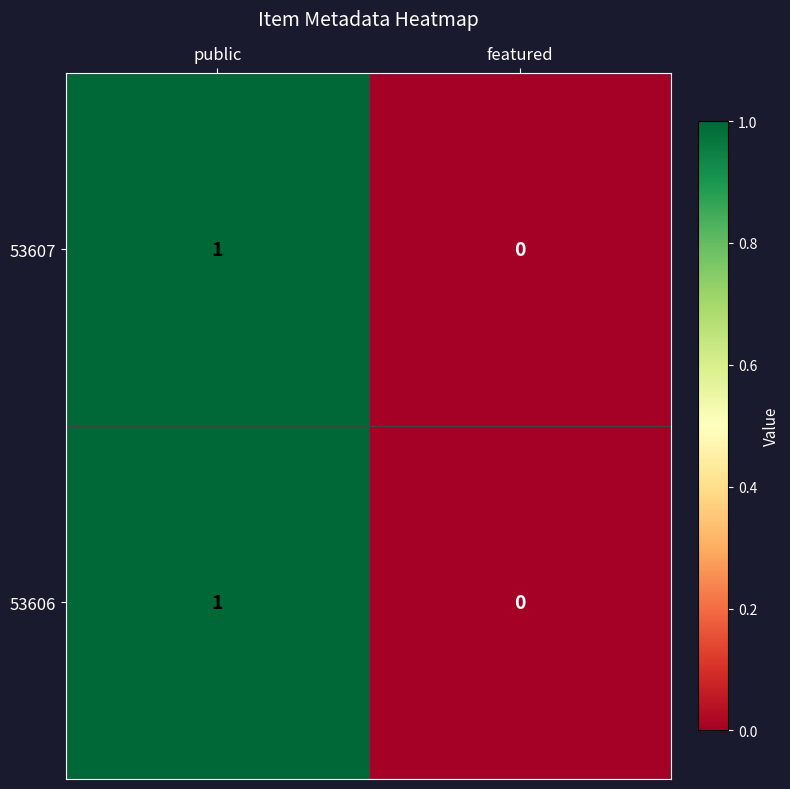

Where is 53606 nearest to the value 0?

featured